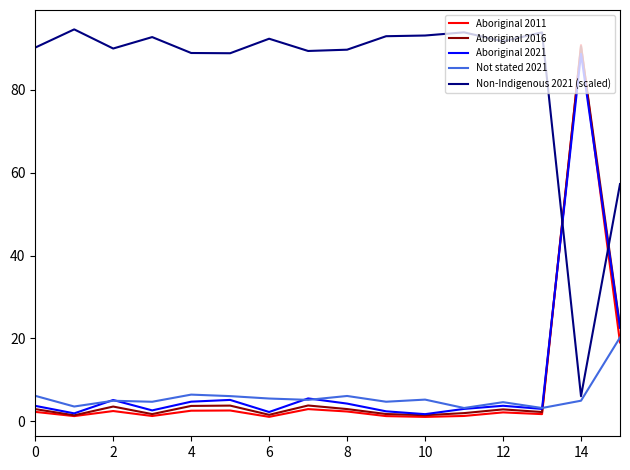

What are all the series names shown in the legend?

Aboriginal 2011, Aboriginal 2016, Aboriginal 2021, Not stated 2021, Non-Indigenous 2021 (scaled)